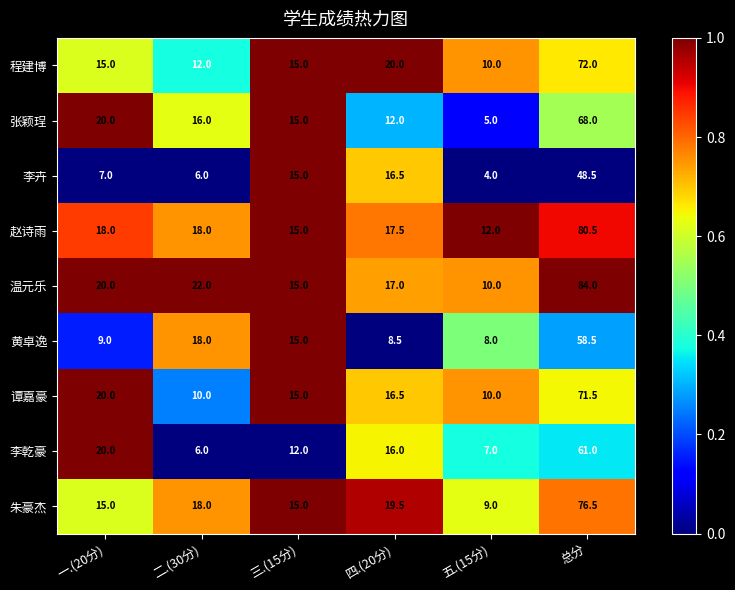

What is the total value across all series at 四.(20分)?

143.5